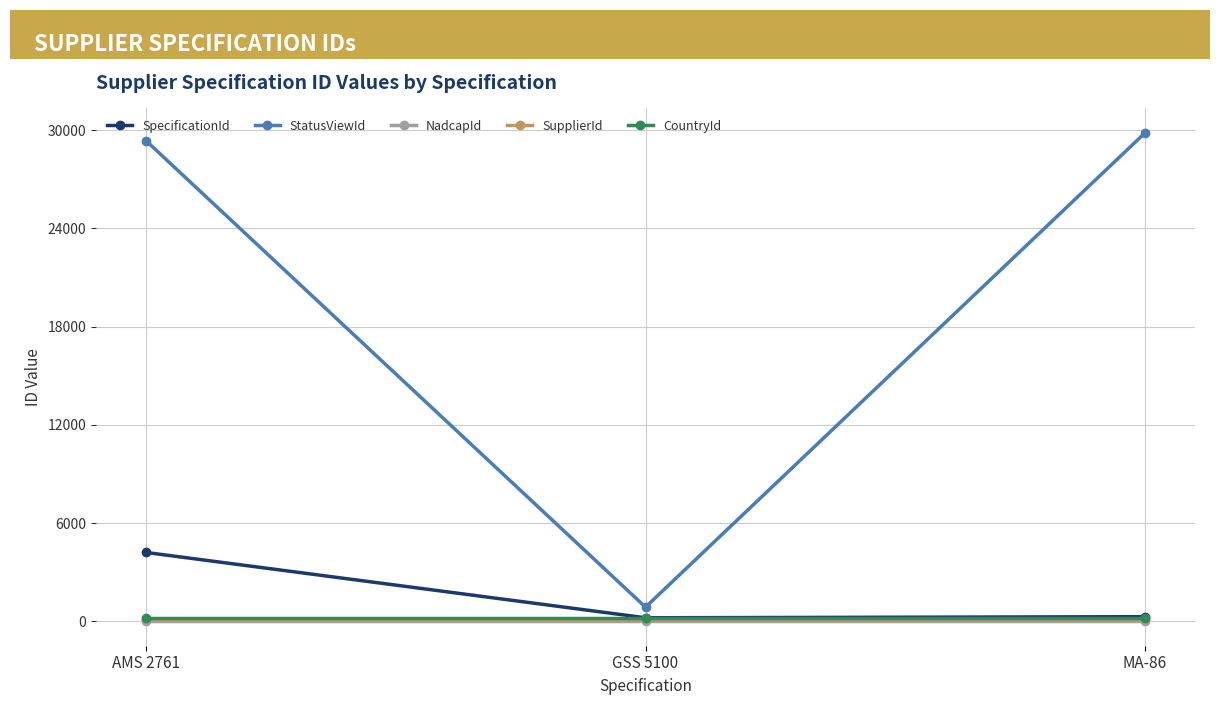

What is the sum of all SupplierId values?

480